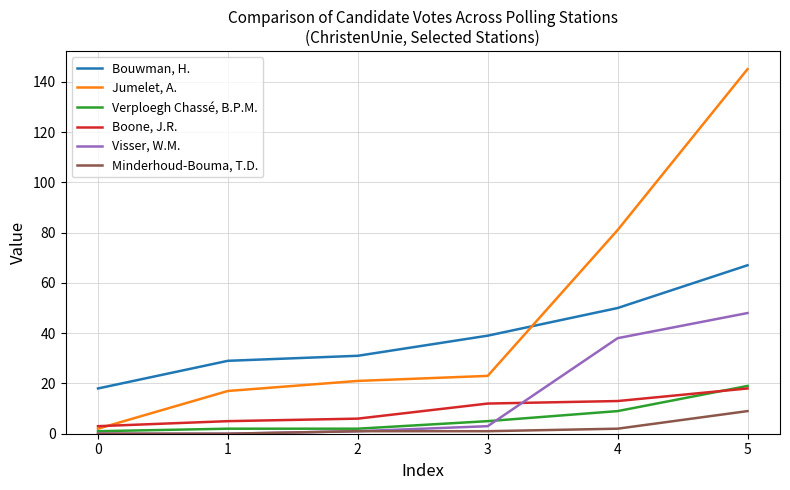

Which series has the largest total across all categories?

Jumelet, A.